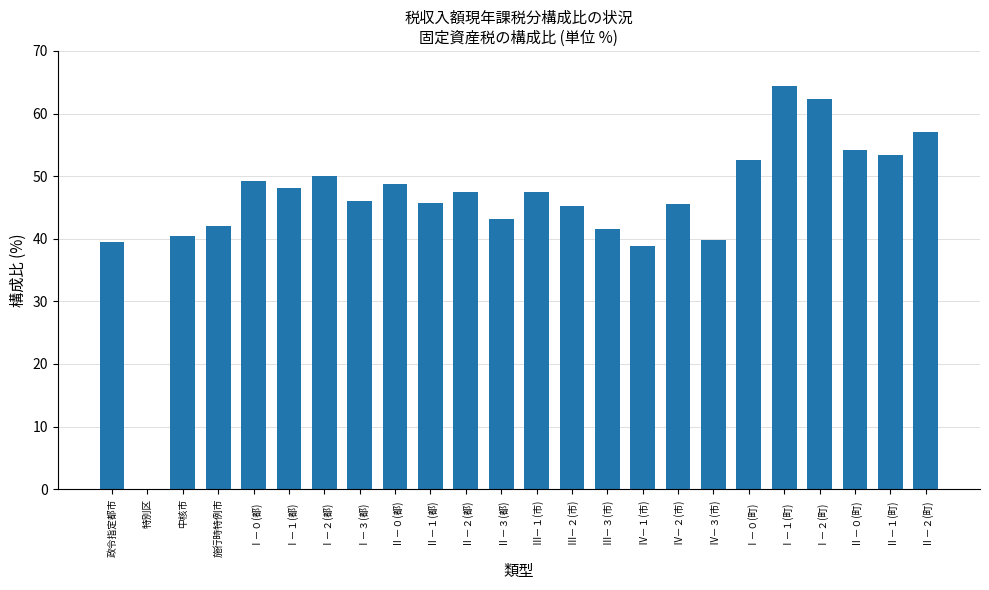

Which label corresponds to the largest value in the chart?

Ⅰ－１(町)